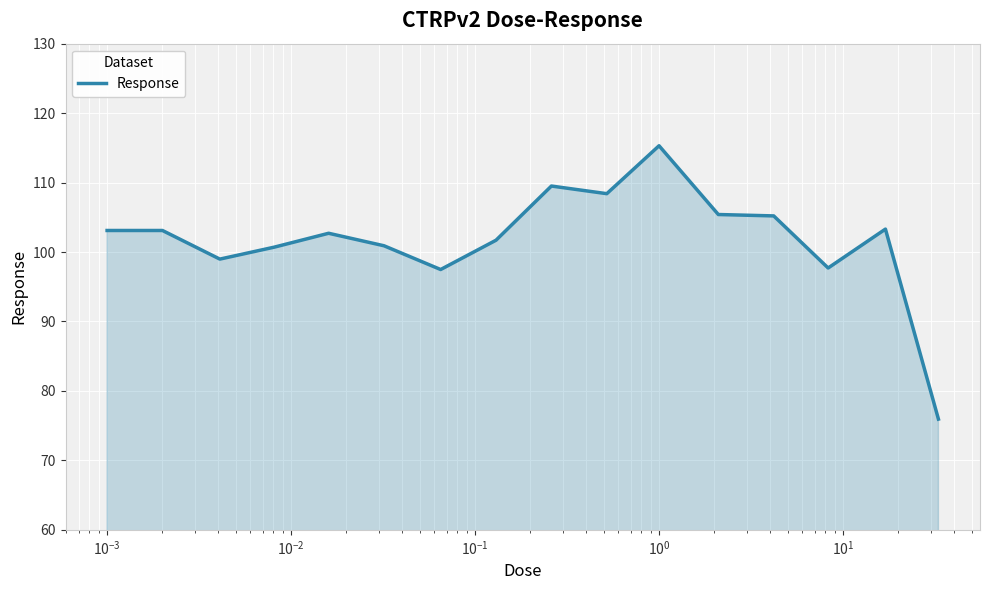

What is the greatest value displayed?

115.3